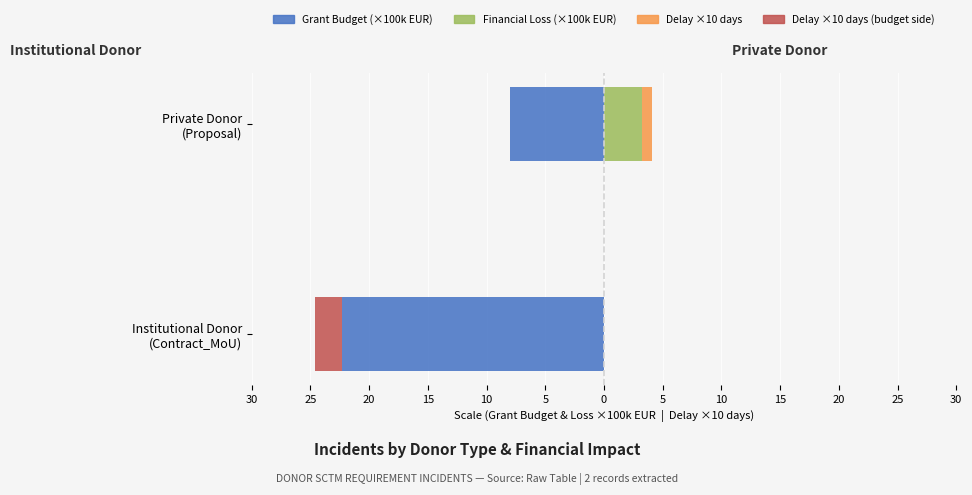

Are the bars horizontal?

Yes